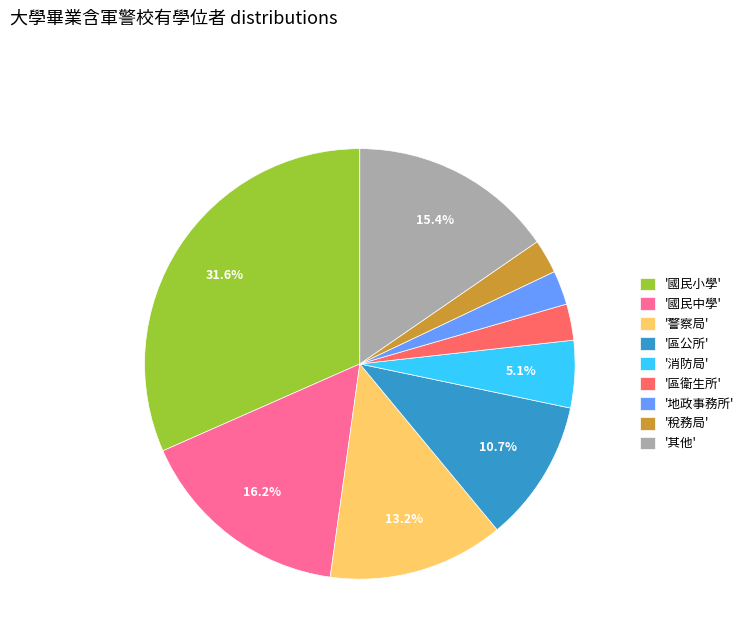

What is the ratio of the value at '國民中學' to the value at '警察局'?

1.2